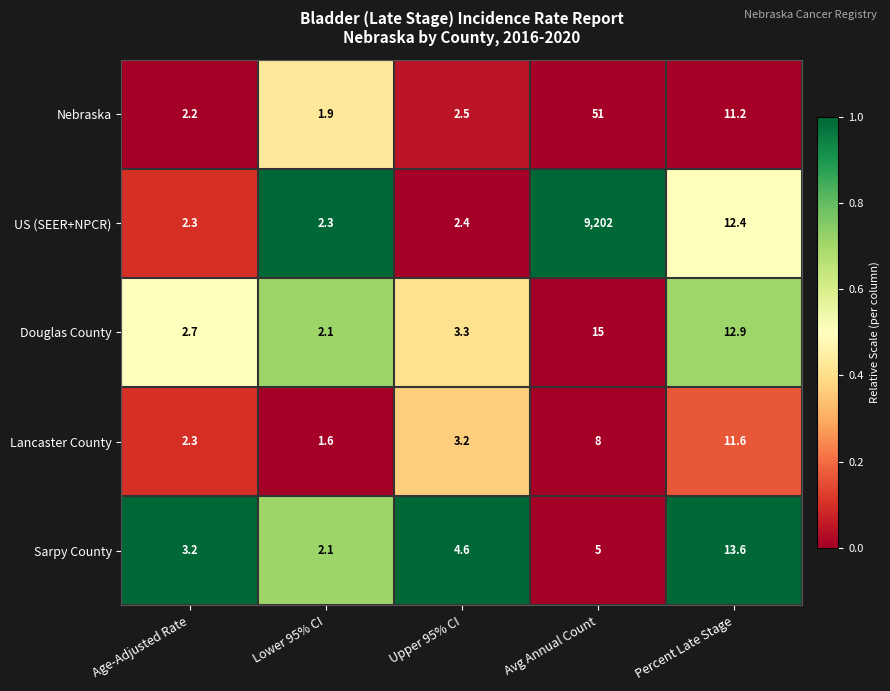

Which series changed the most between Lower 95% CI and Percent Late Stage?

Sarpy County